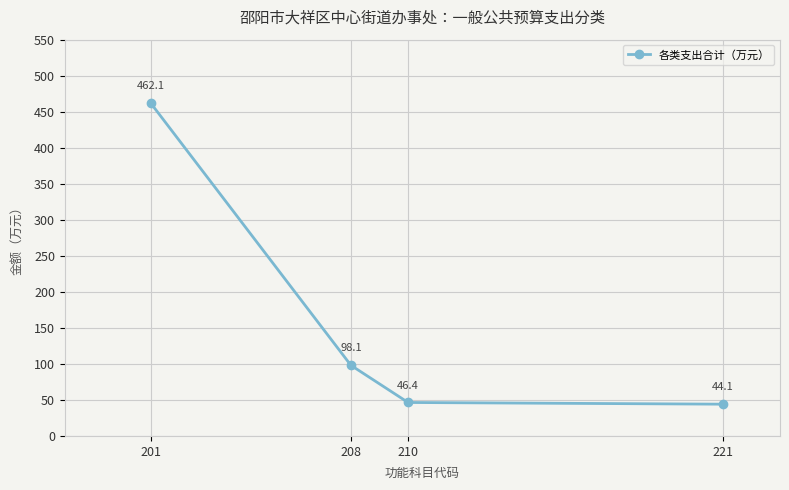

Reading left to right, extract all data points from this chart.

462.1	98.1	46.4	44.1